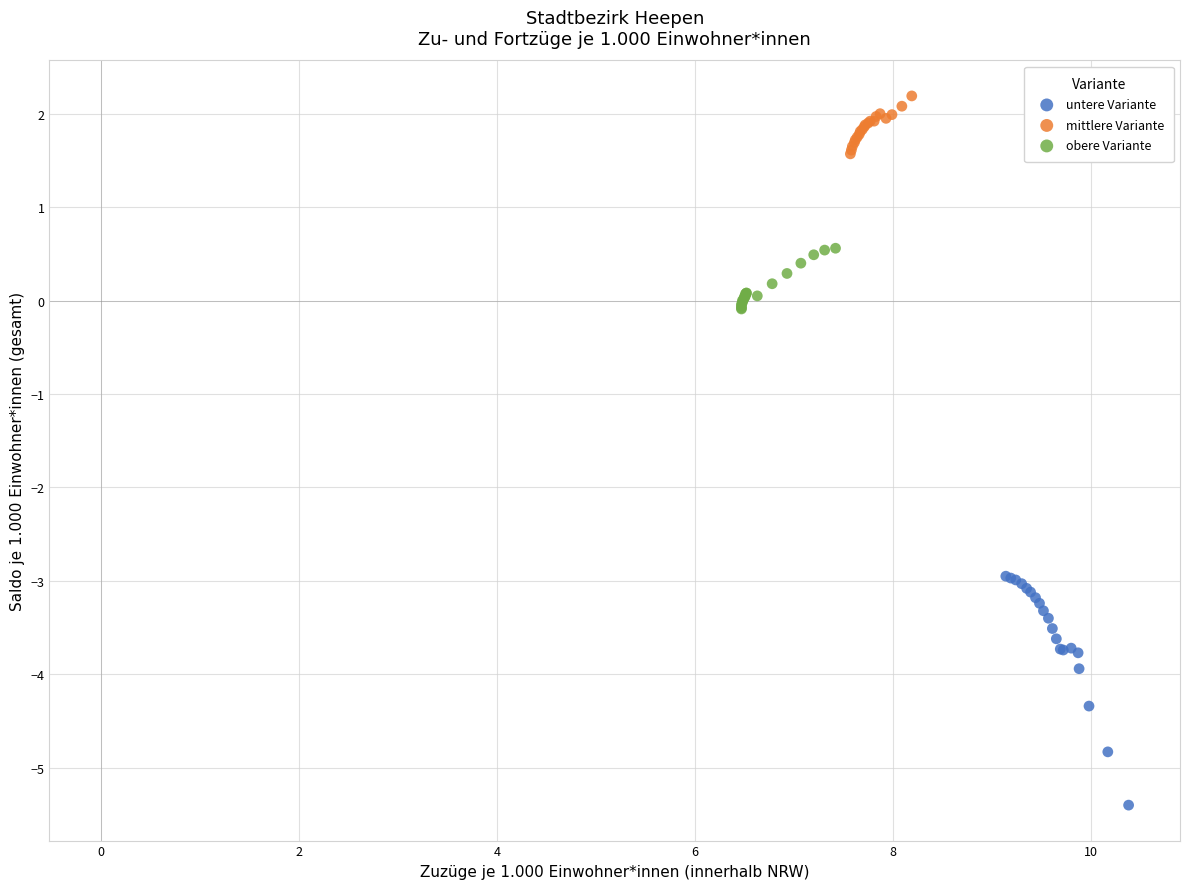

Which series contains the highest Y value?

mittlere Variante